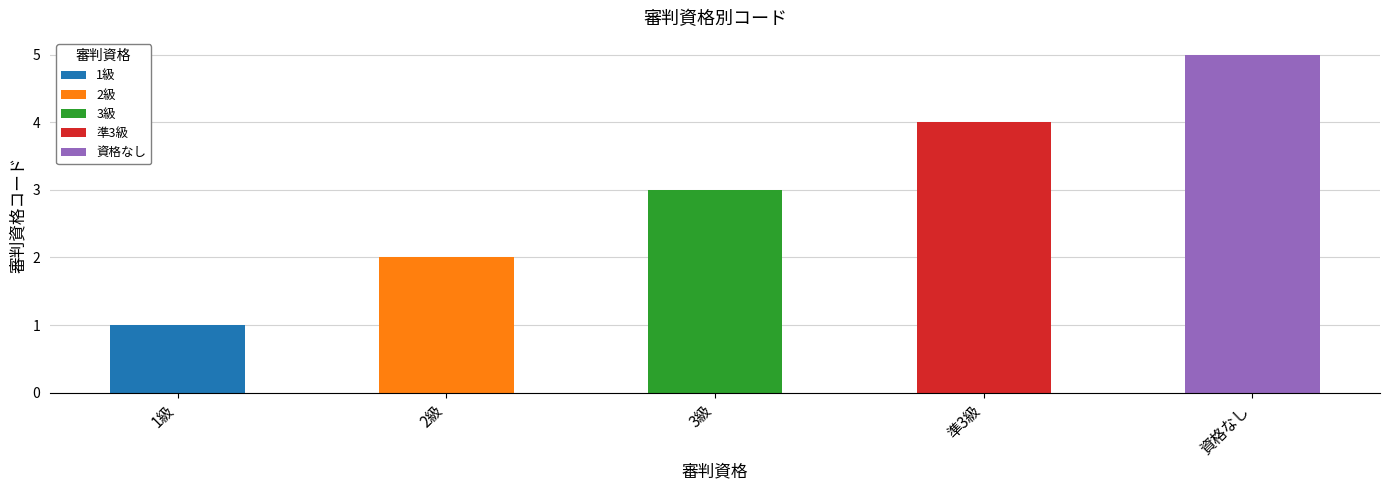

List the labels in order of value, smallest first.

1級, 2級, 3級, 準3級, 資格なし